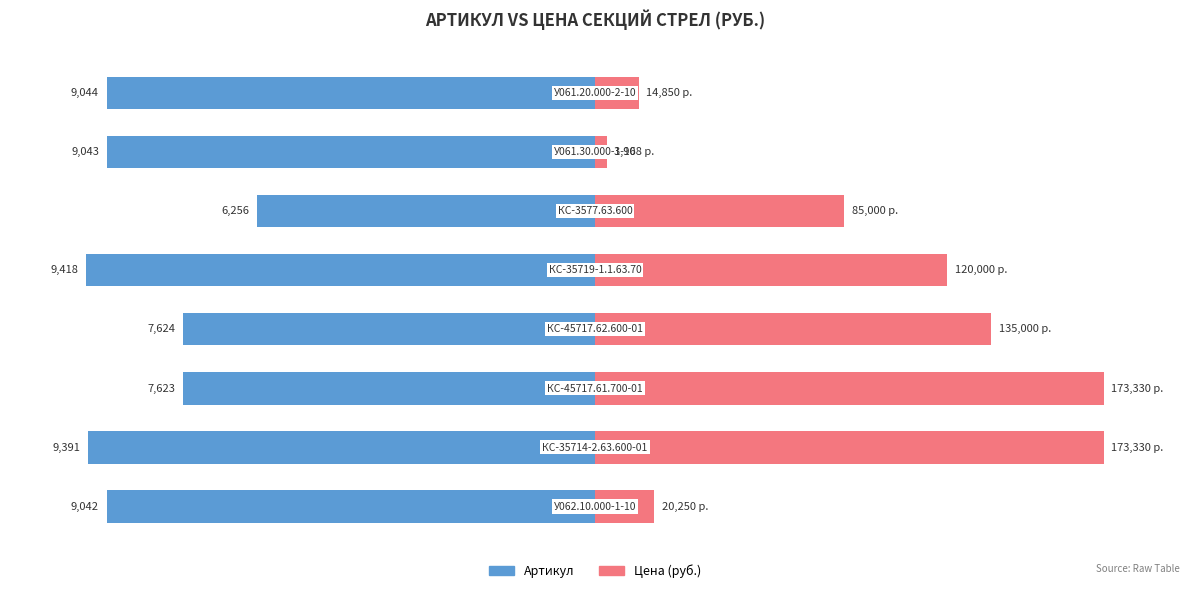

Are the bars horizontal?

Yes